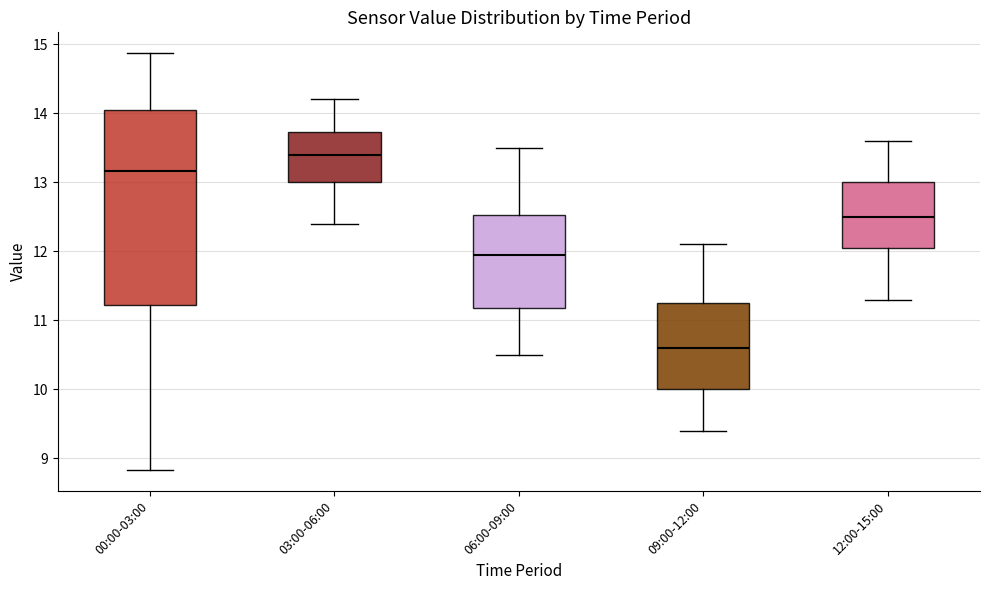

Which box's median line is the lowest?

09:00-12:00